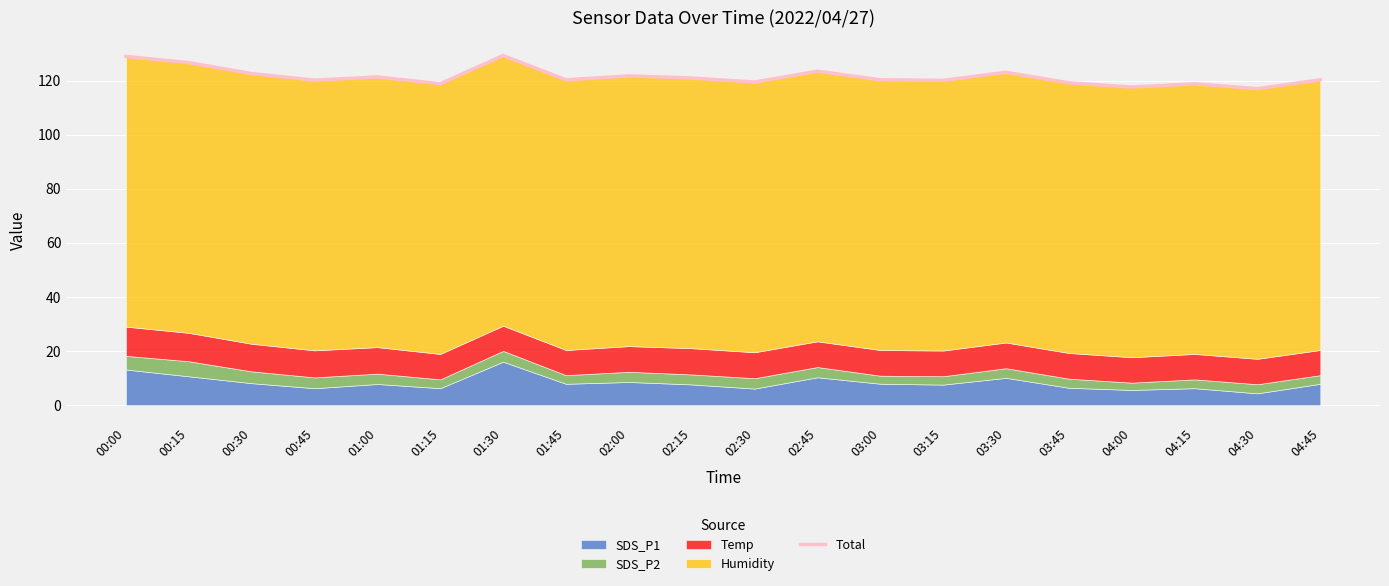

What is the label of the 16th point from the left?

03:45